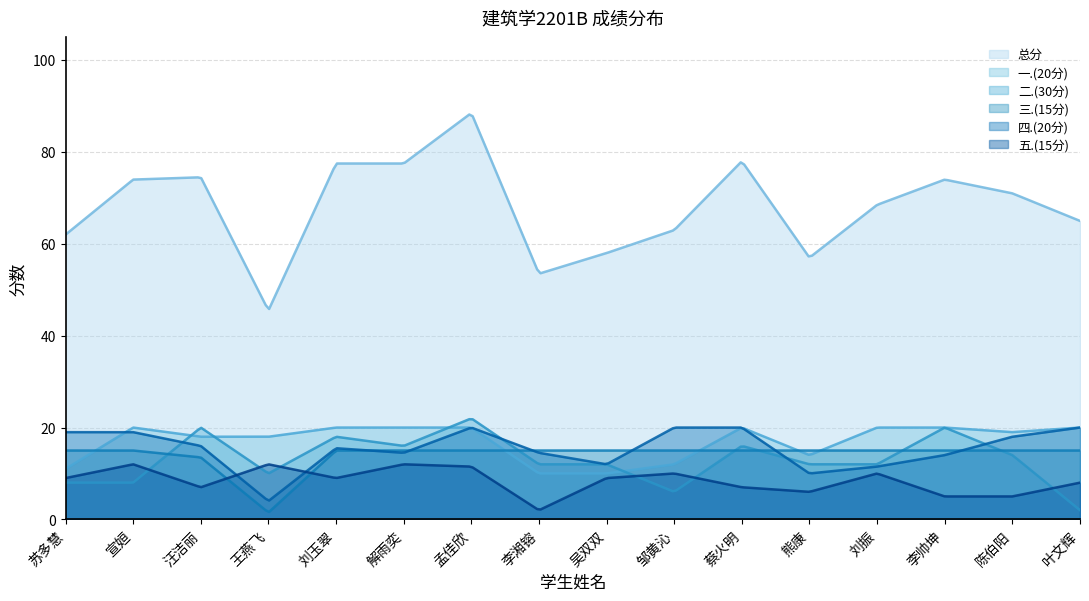

Where is 一.(20分) nearest to the value 15?

熊康